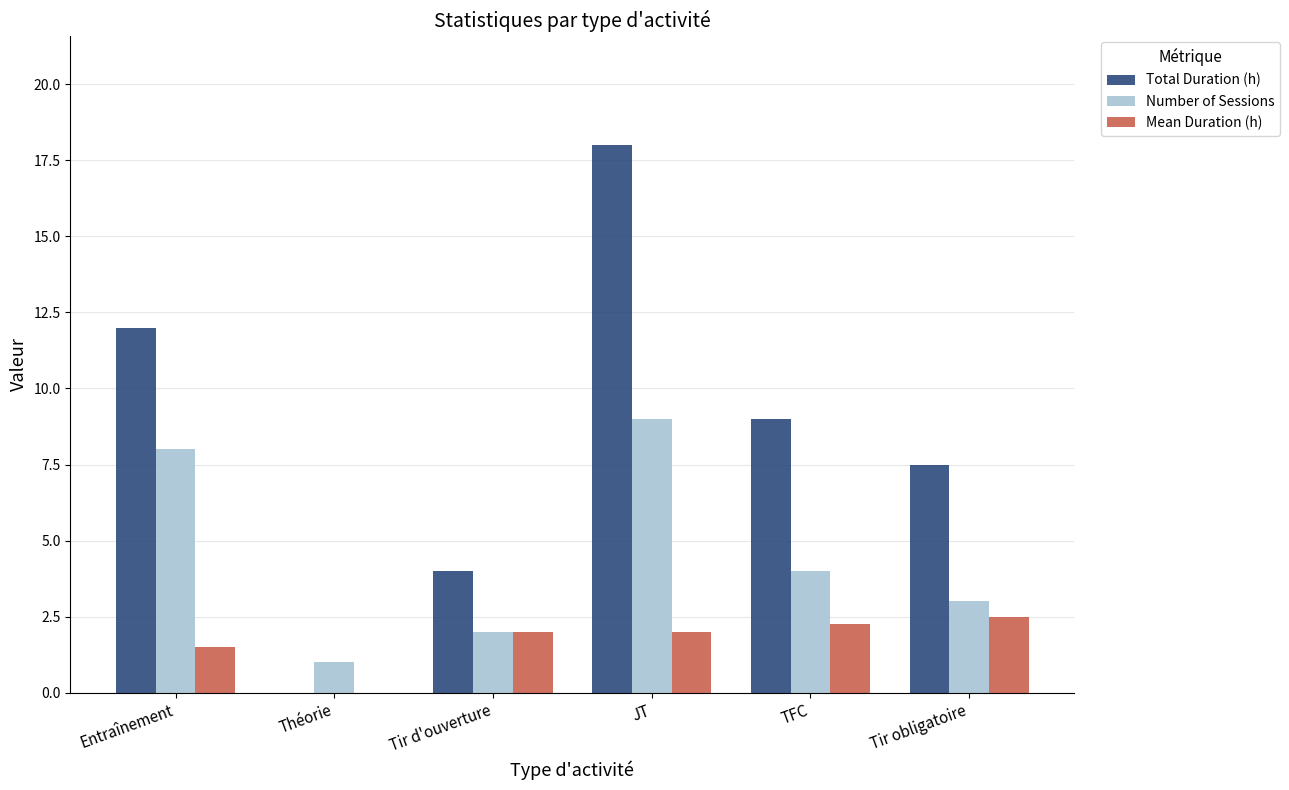

What is the maximum value for Number of Sessions?

9.0